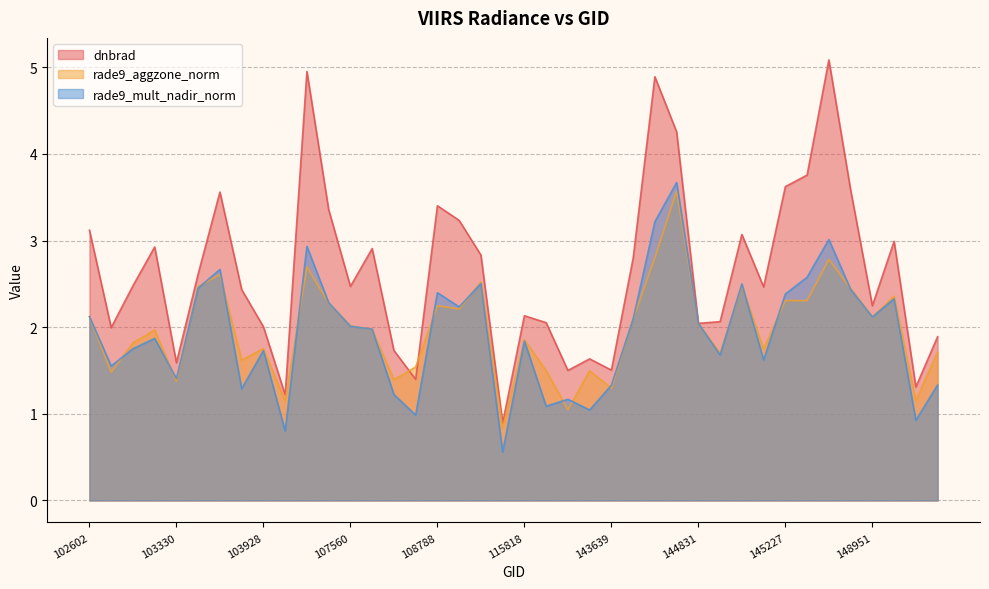

What is the value of the rade9_mult_nadir_norm point at the 9th from the left?

1.7